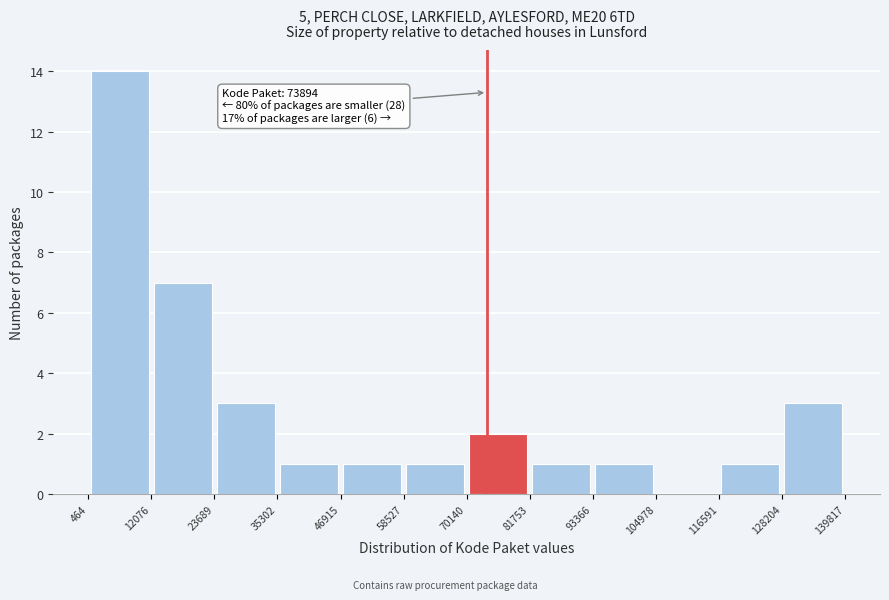

Over which range of the x-axis is the bar tallest?

464 to 12076